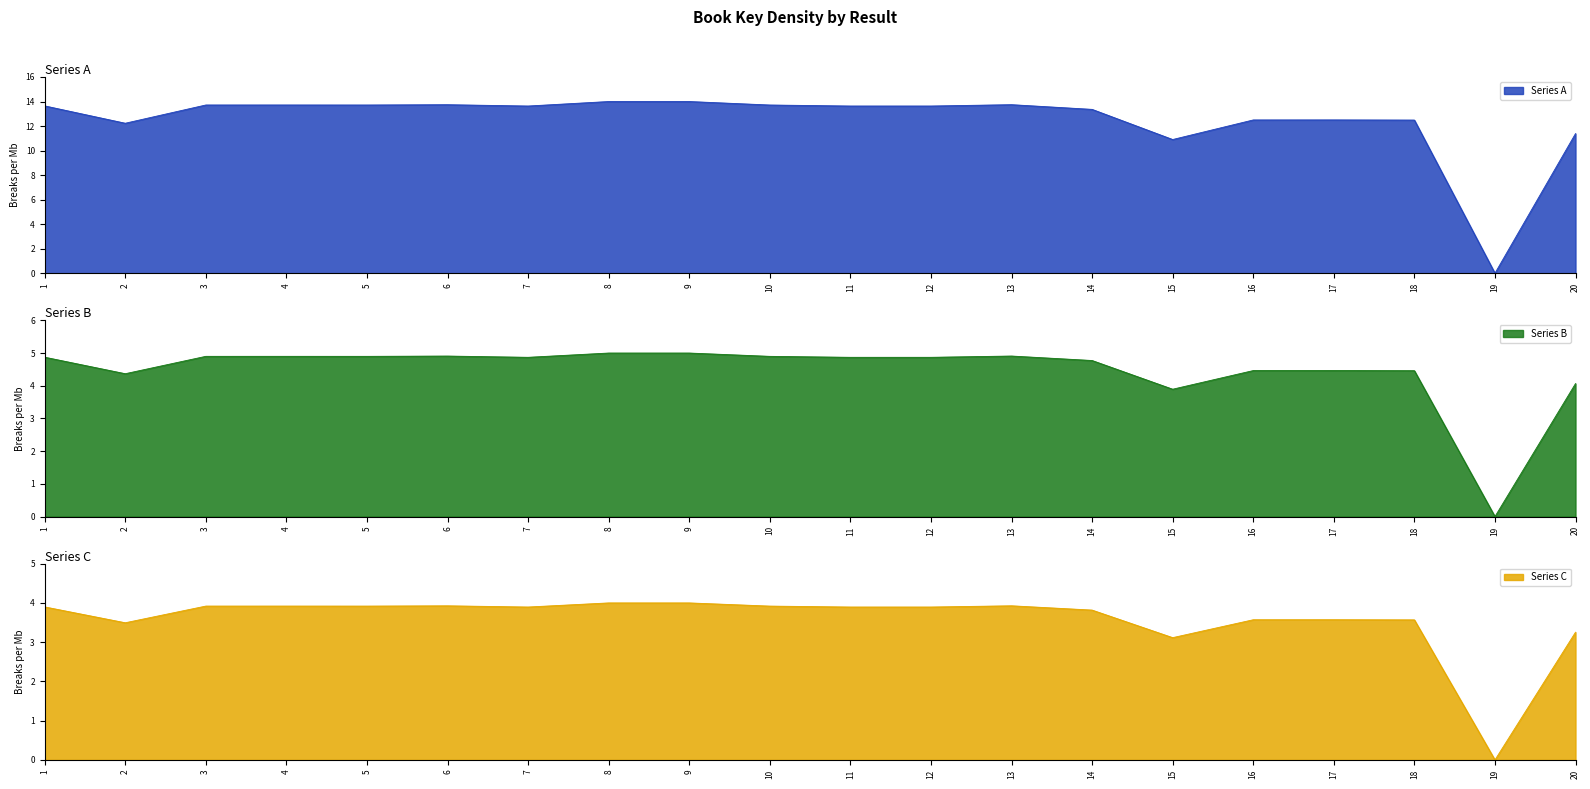

Which label corresponds to the smallest value in the chart?

19